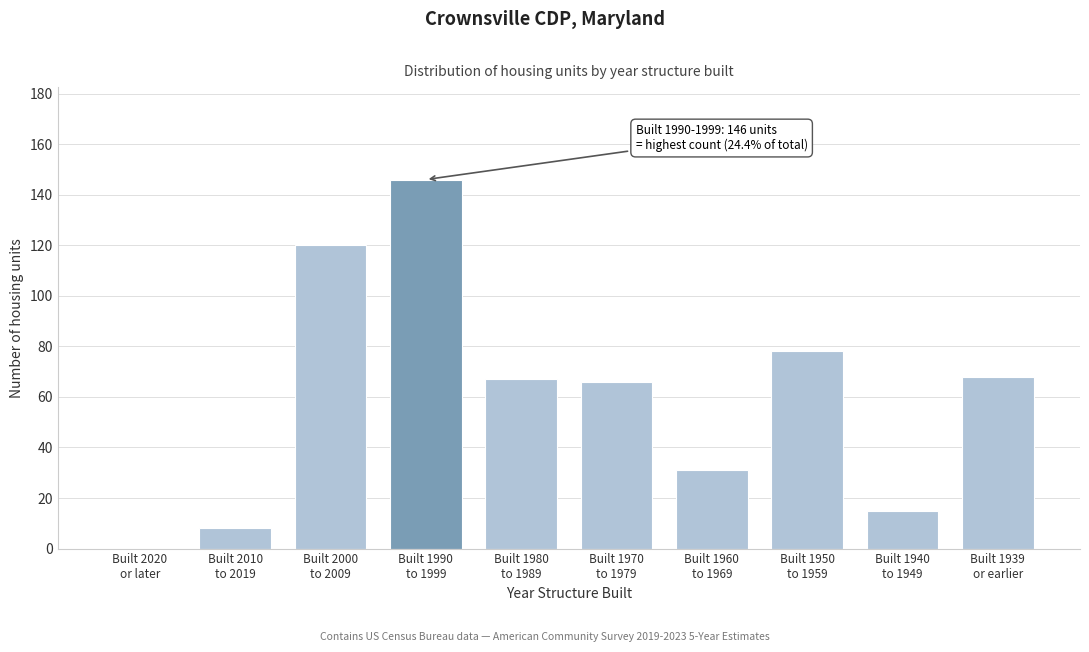

What is the sum of all values?

599